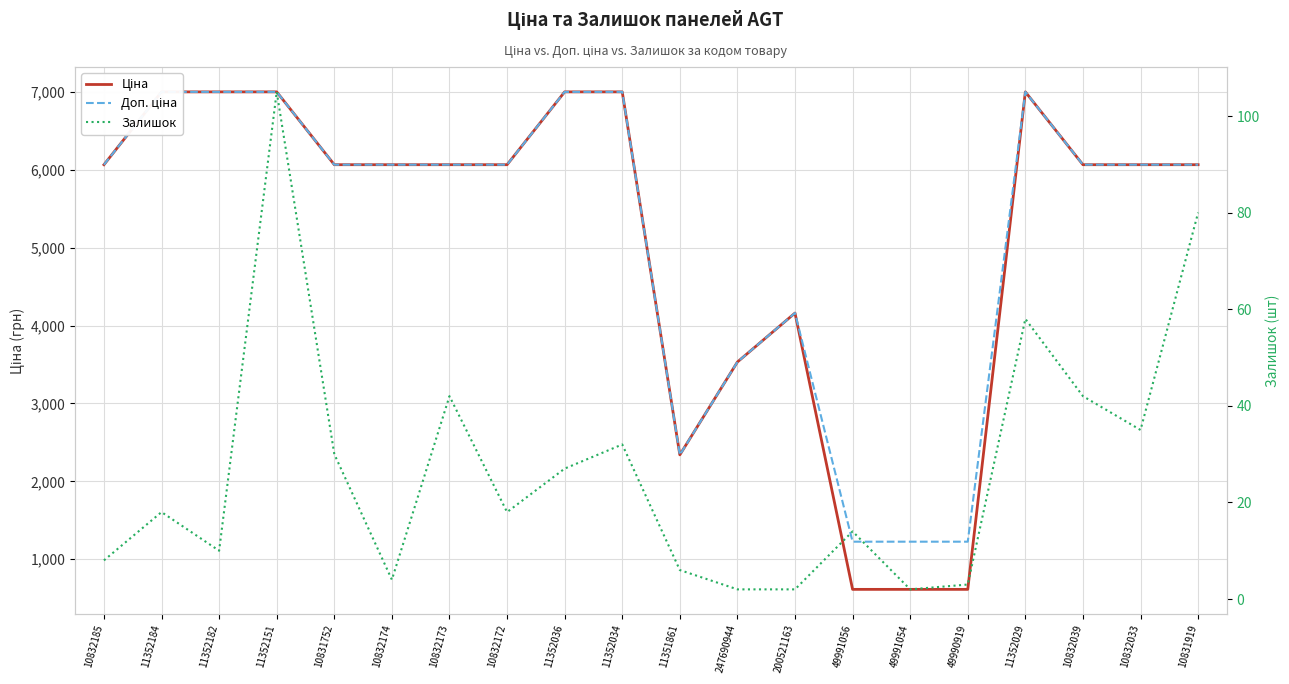

What is the total value across all series at 49990919?

1840.6